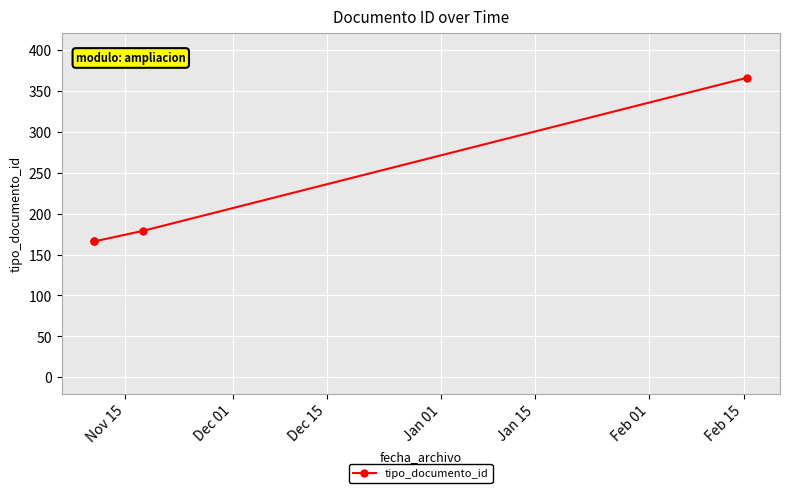

How many lines are shown in the chart?

1